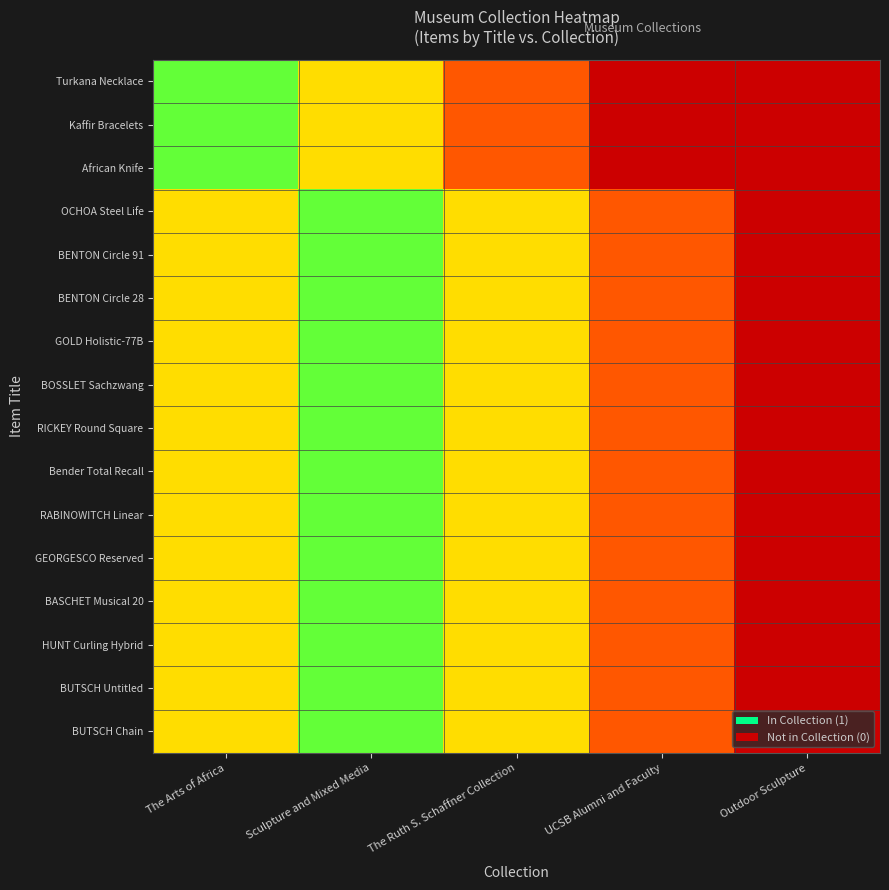

Which category has the highest value across all series?

The Arts of Africa